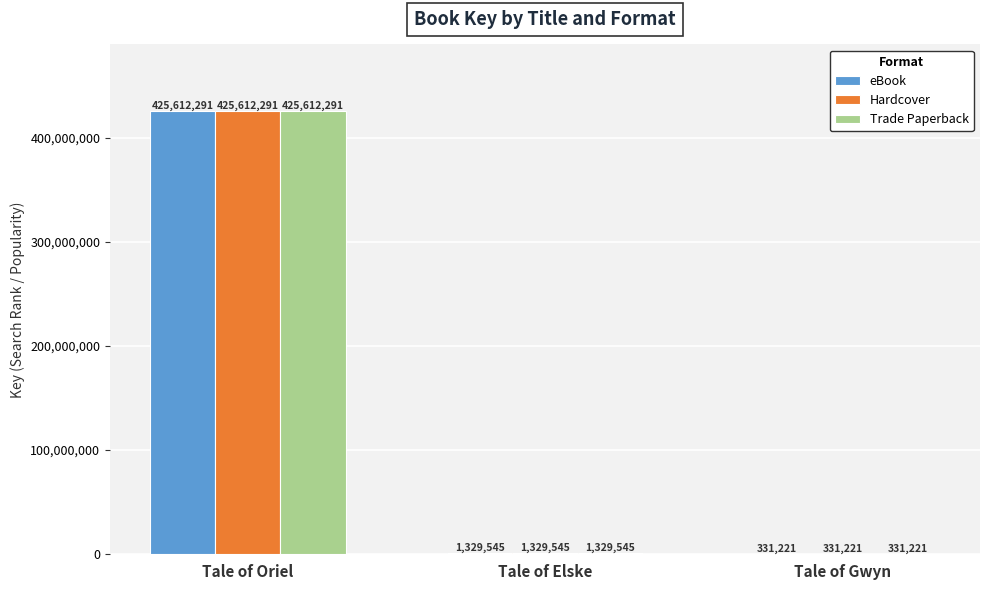

At which label is eBook closest to 212971756?

Tale of Elske